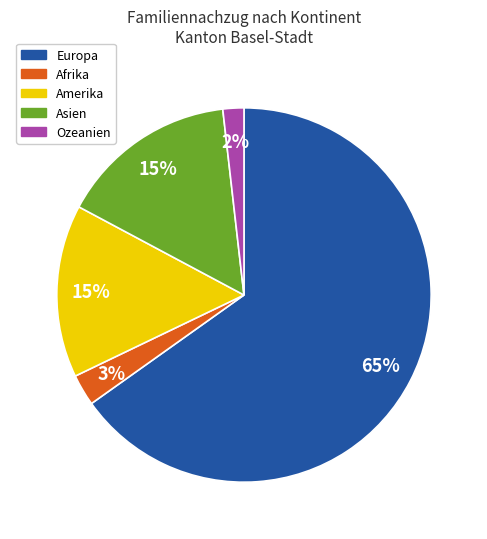

Is the sum of Ozeanien and Europa greater than half?

Yes